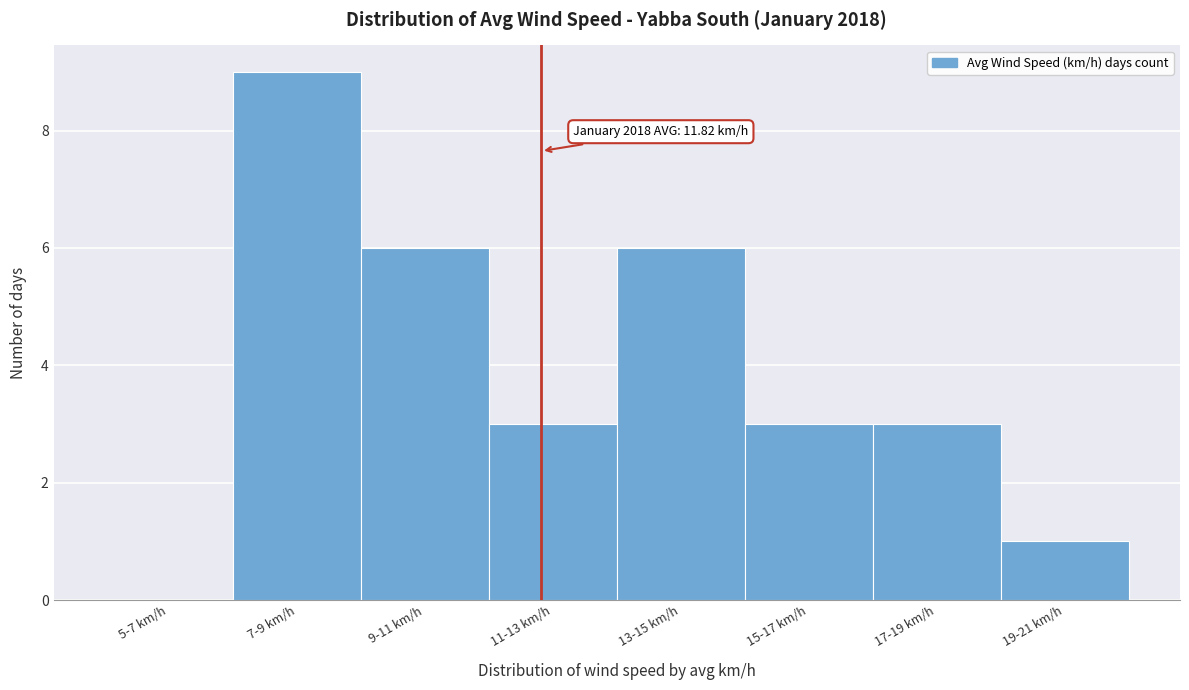

Reading right to left, extract all data points from this chart.

19-21 km/h=1	17-19 km/h=3	15-17 km/h=3	13-15 km/h=6	11-13 km/h=3	9-11 km/h=6	7-9 km/h=9	5-7 km/h=0